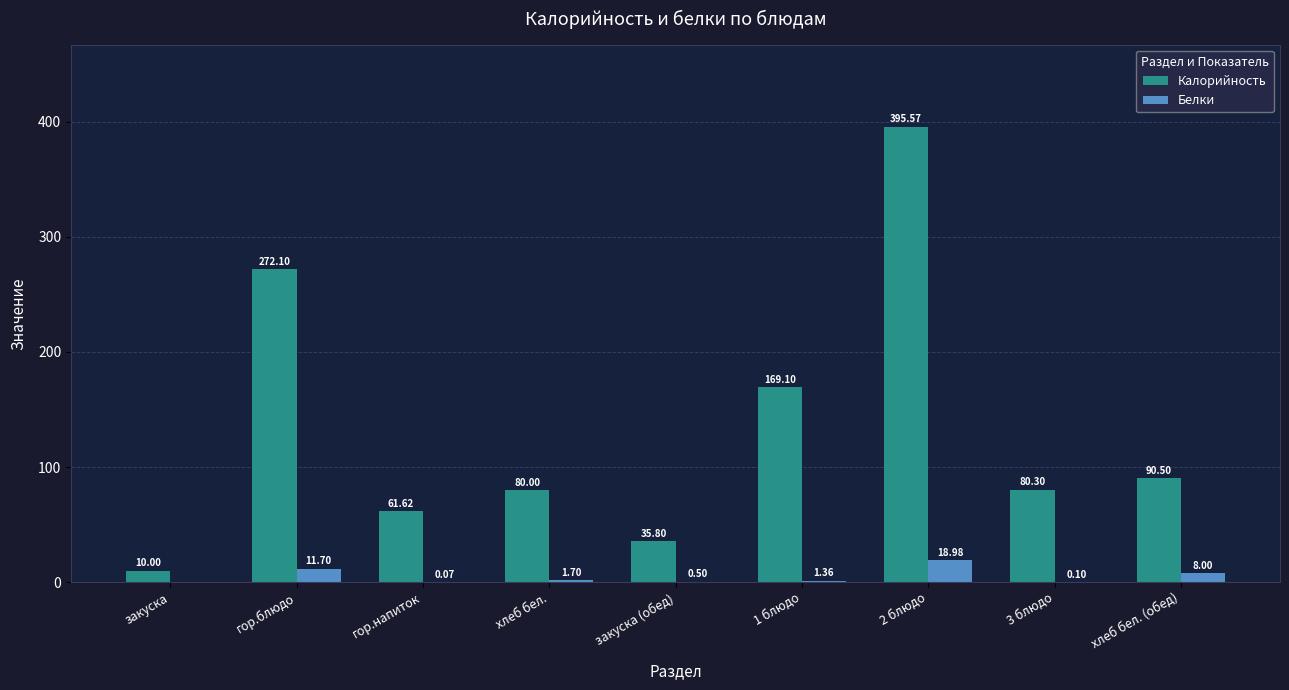

How many groups of bars are there?

9